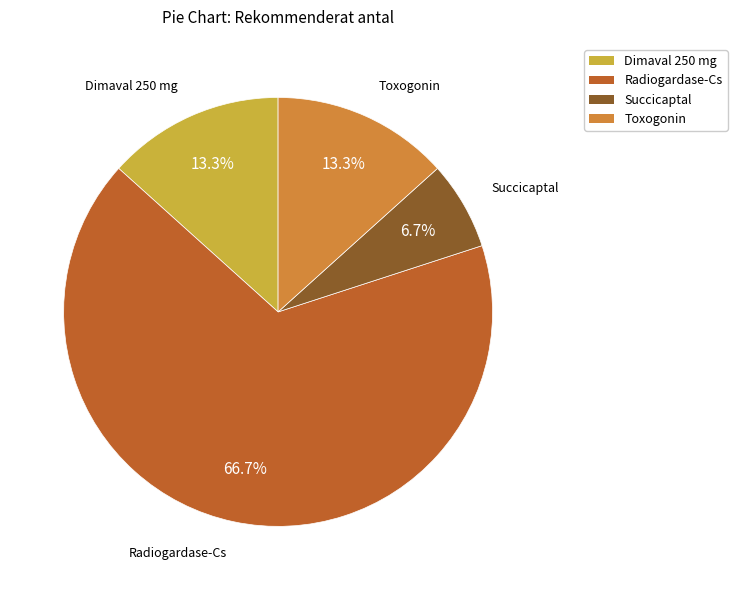

Is there a majority slice in this chart?

Yes